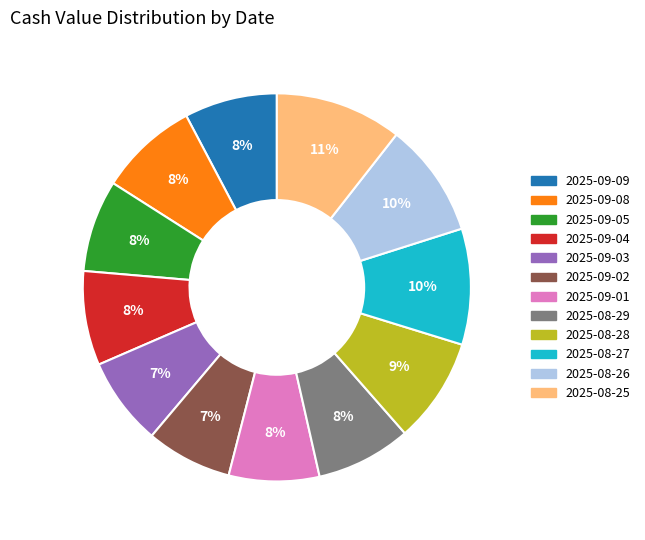

Is it true that 2025-08-26 is 1% of the pie?

False